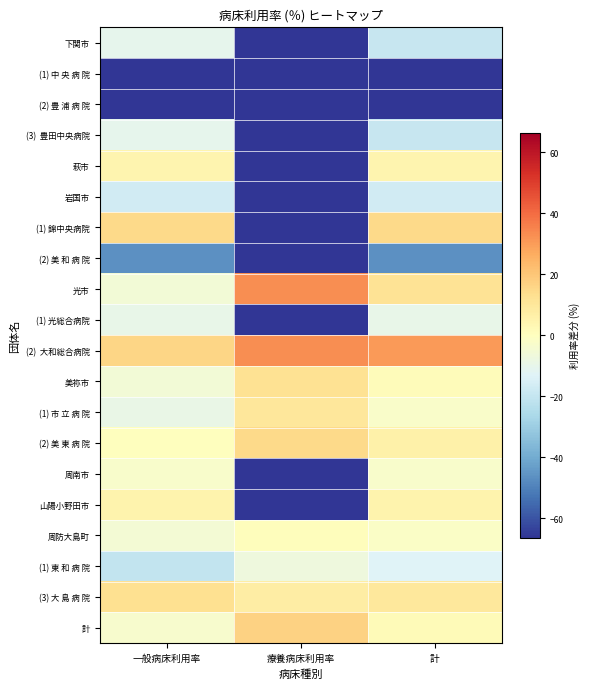

What is the total value across all series at 療養病床利用率?

-609.1